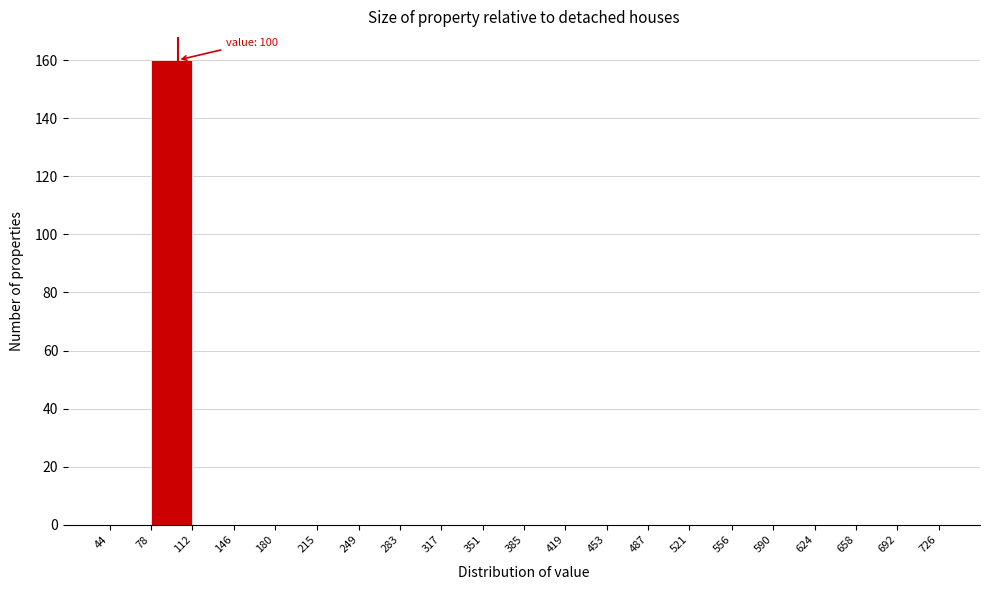

Over which range of the x-axis is the bar tallest?

78 to 112